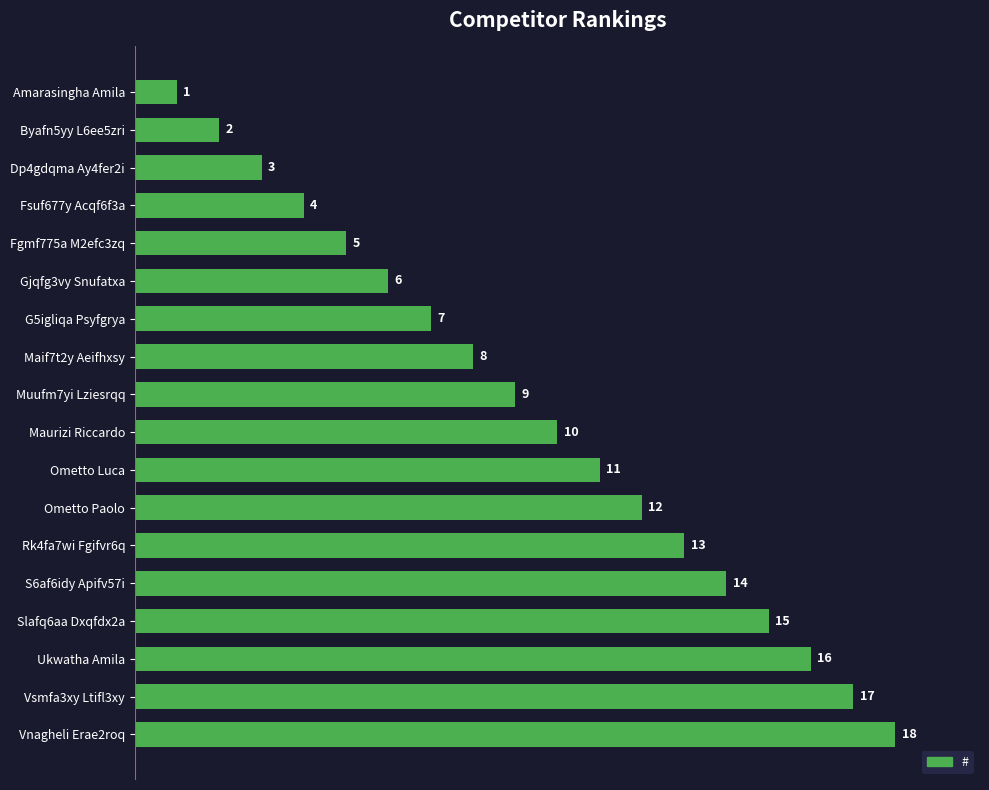

List the labels in order of value, largest first.

Vnagheli Erae2roq, Vsmfa3xy Ltifl3xy, Ukwatha Amila, Slafq6aa Dxqfdx2a, S6af6idy Apifv57i, Rk4fa7wi Fgifvr6q, Ometto Paolo, Ometto Luca, Maurizi Riccardo, Muufm7yi Lziesrqq, Maif7t2y Aeifhxsy, G5igliqa Psyfgrya, Gjqfg3vy Snufatxa, Fgmf775a M2efc3zq, Fsuf677y Acqf6f3a, Dp4gdqma Ay4fer2i, Byafn5yy L6ee5zri, Amarasingha Amila